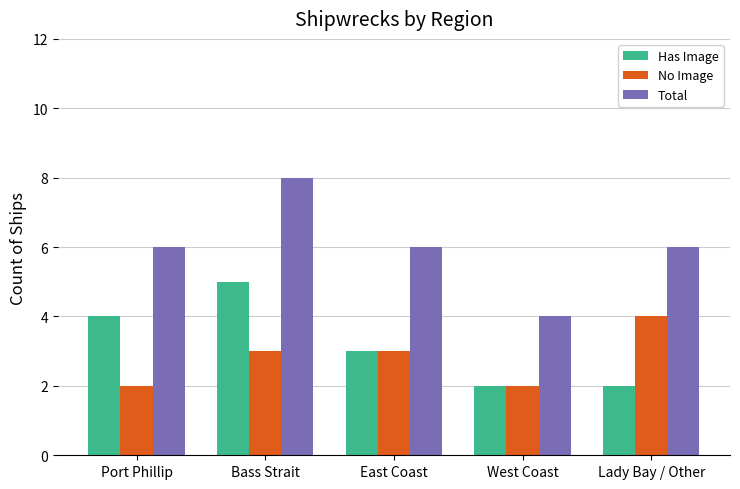

What is the average value of the Has Image series?

3